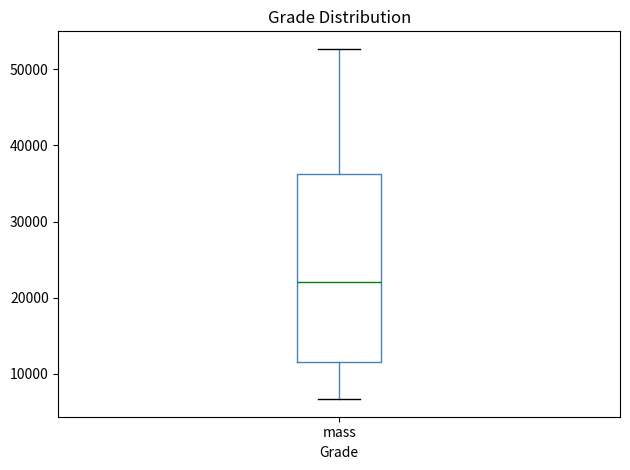

Read this box plot against the y-axis: the position of the median line, the range covered by the box, and the ends of both whiskers. The values are not printed on the chart, so give them approximately, as read against the axis.

median 22000, box 12000 to 36000, whiskers 7000 to 53000